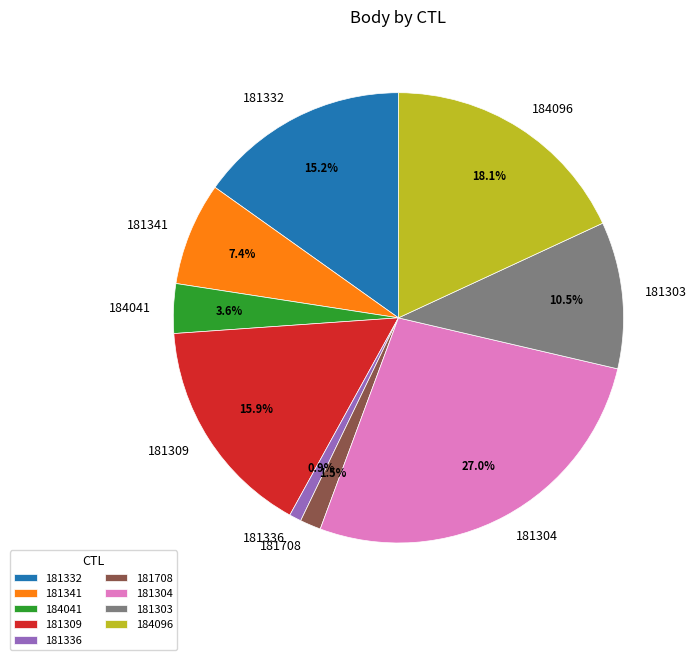

Is there any slice that represents more than half of the pie?

No